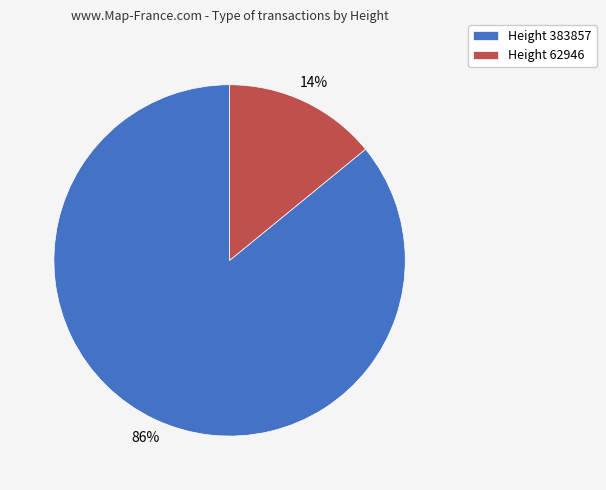

Is there a majority slice in this chart?

Yes